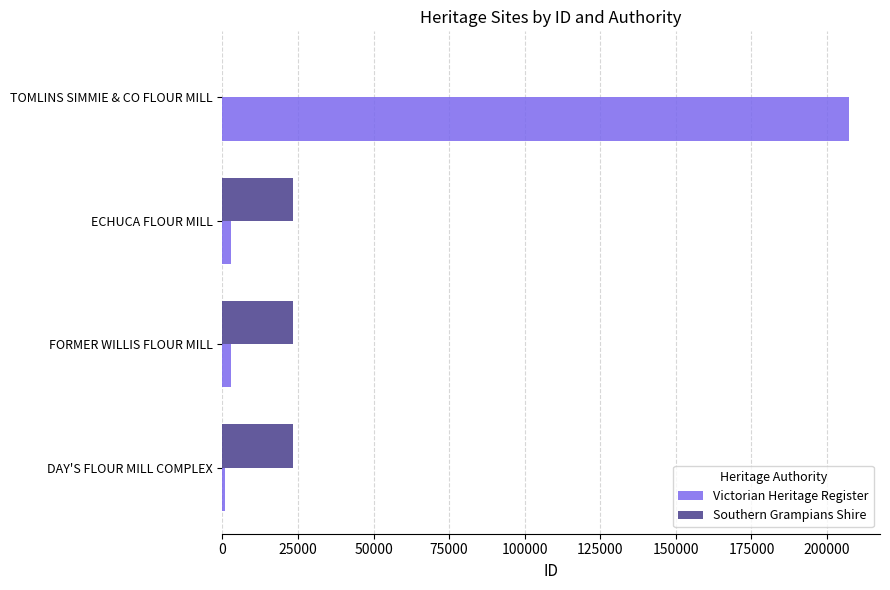

Which label corresponds to the largest value in the chart?

TOMLINS SIMMIE & CO FLOUR MILL